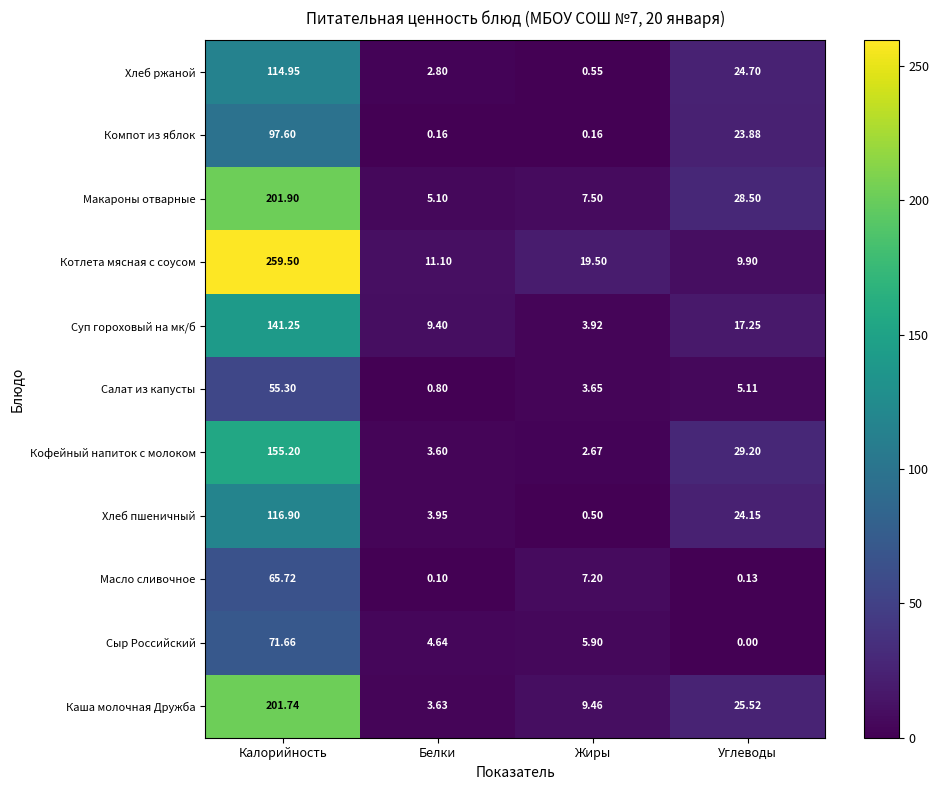

What is the spread (max minus min) of values at Углеводы?

29.2